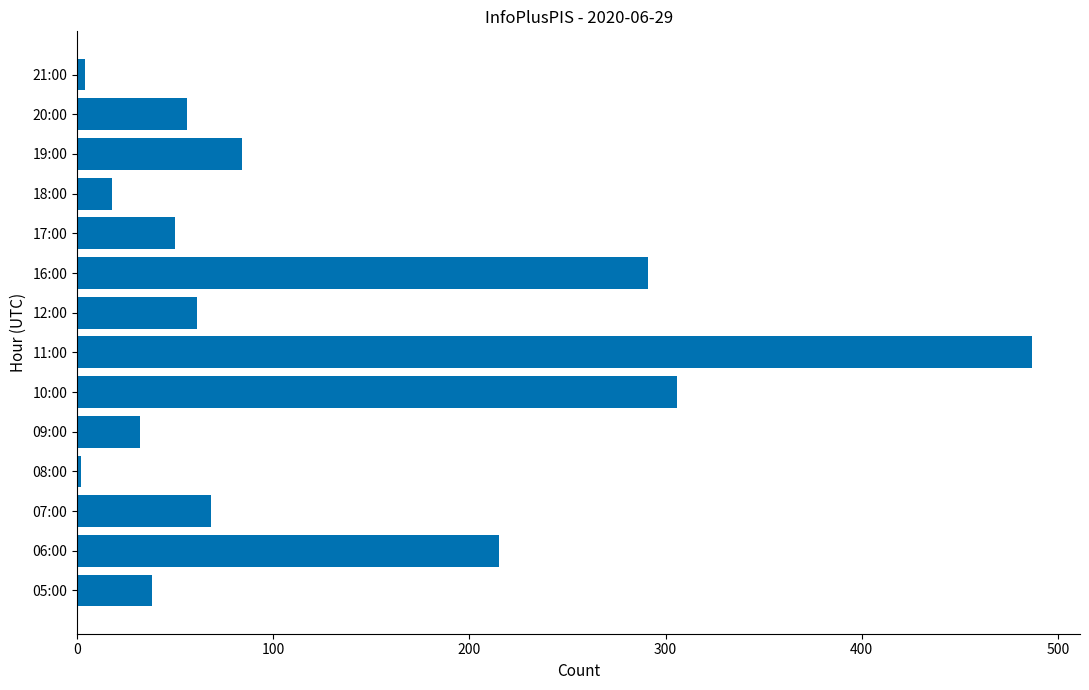

At which label is the value closest to 244?

06:00